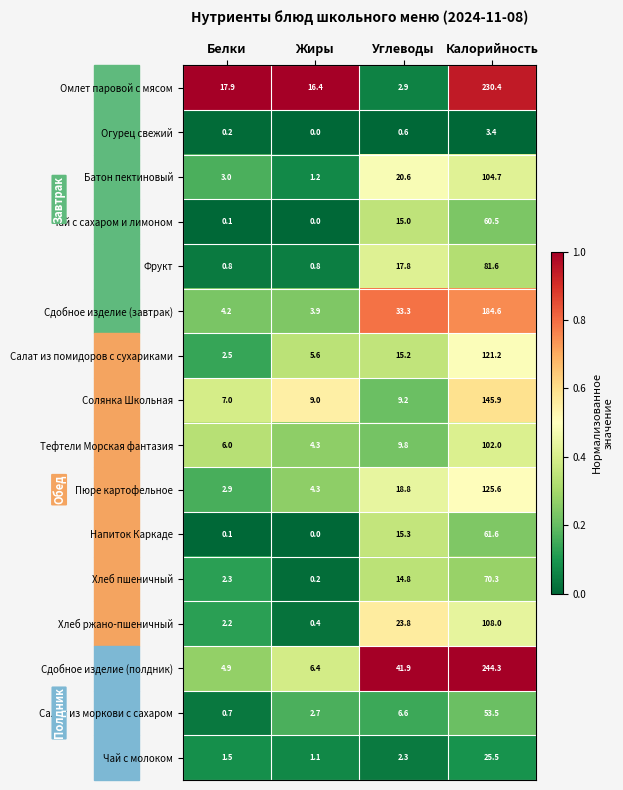

What is the difference between the maximum and minimum values in the Хлеб пшеничный series?

70.1